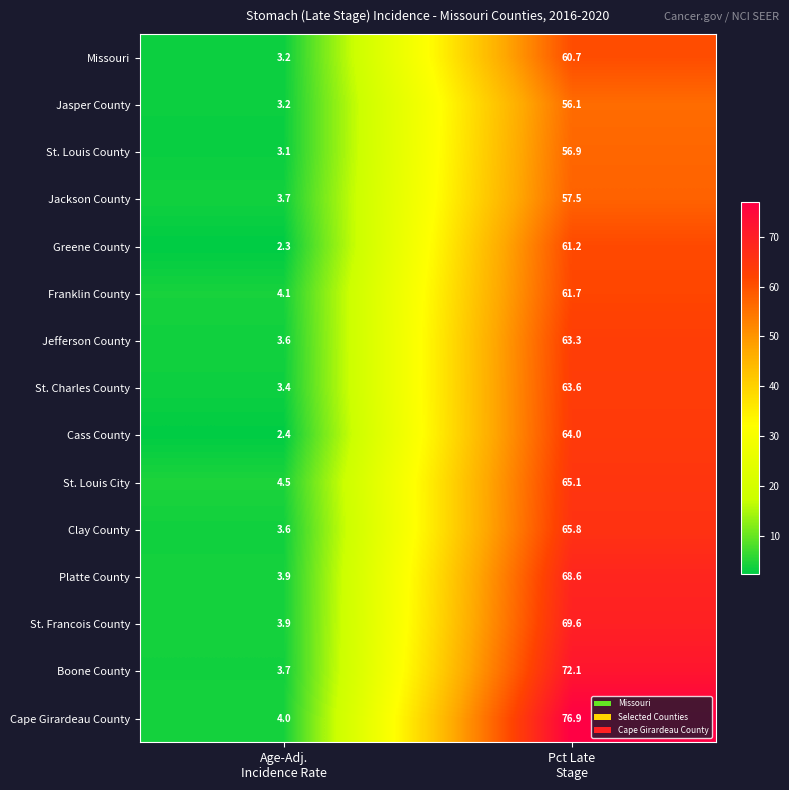

What is the total value across all series at Age-Adj.
Incidence Rate?

52.6